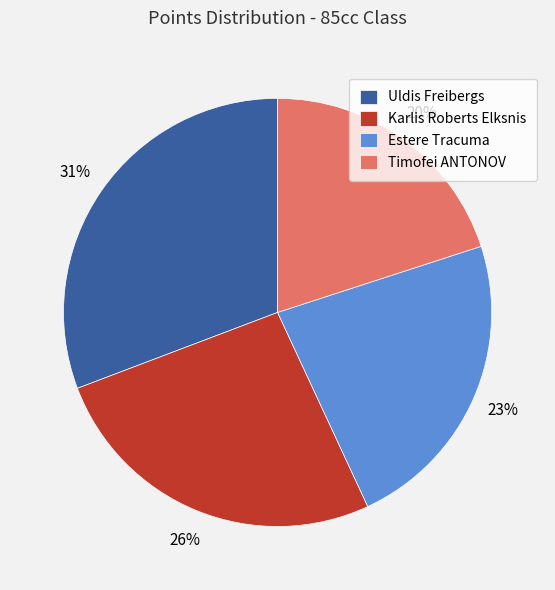

To the nearest percent, what is the difference between the largest and smallest slice percentages?

11%